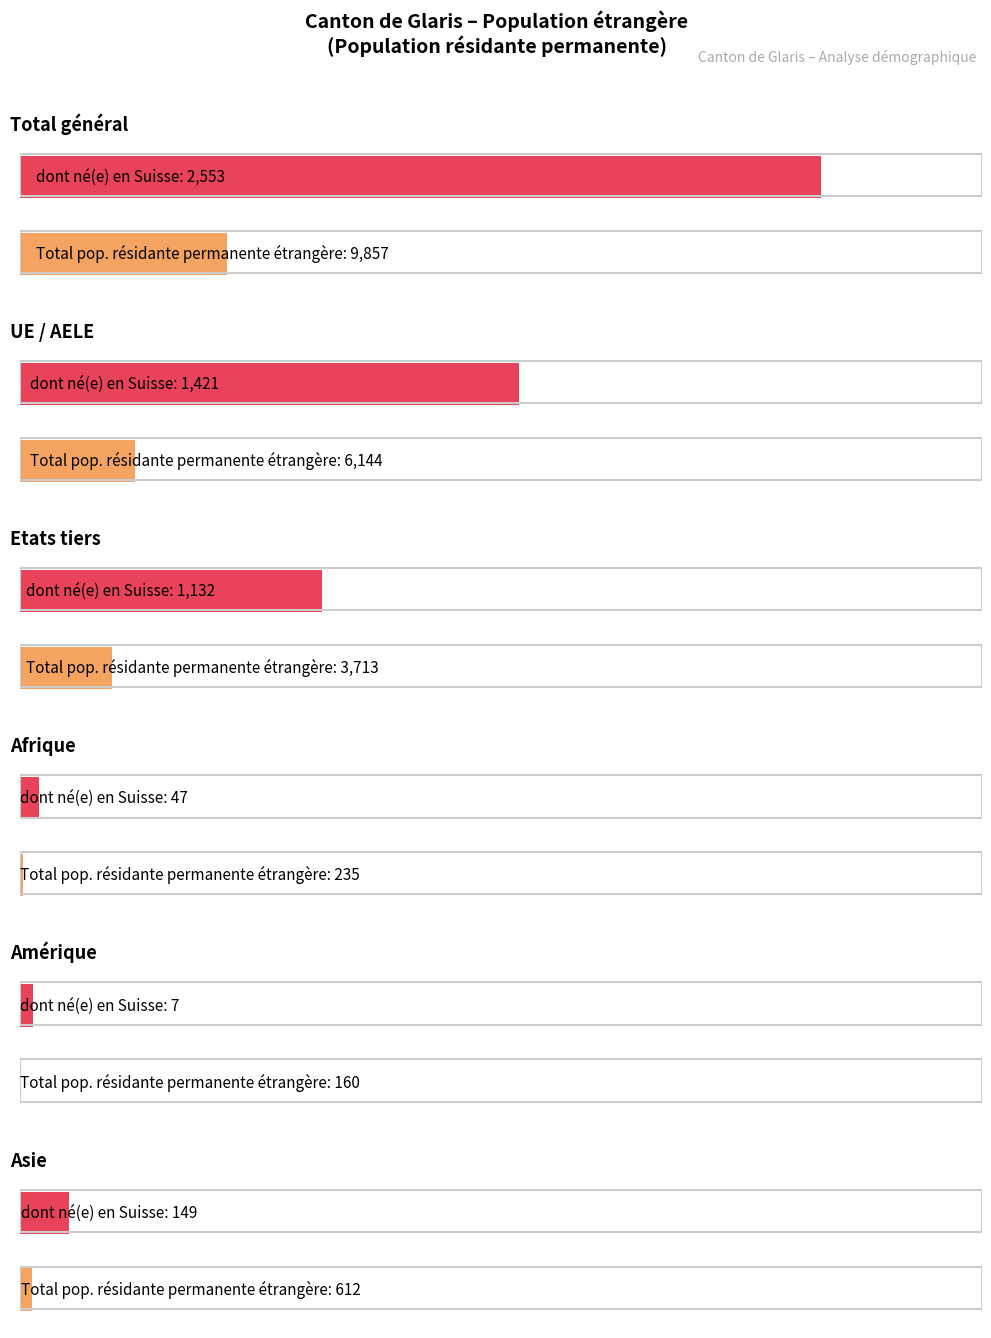

What is the greatest value displayed?

9857